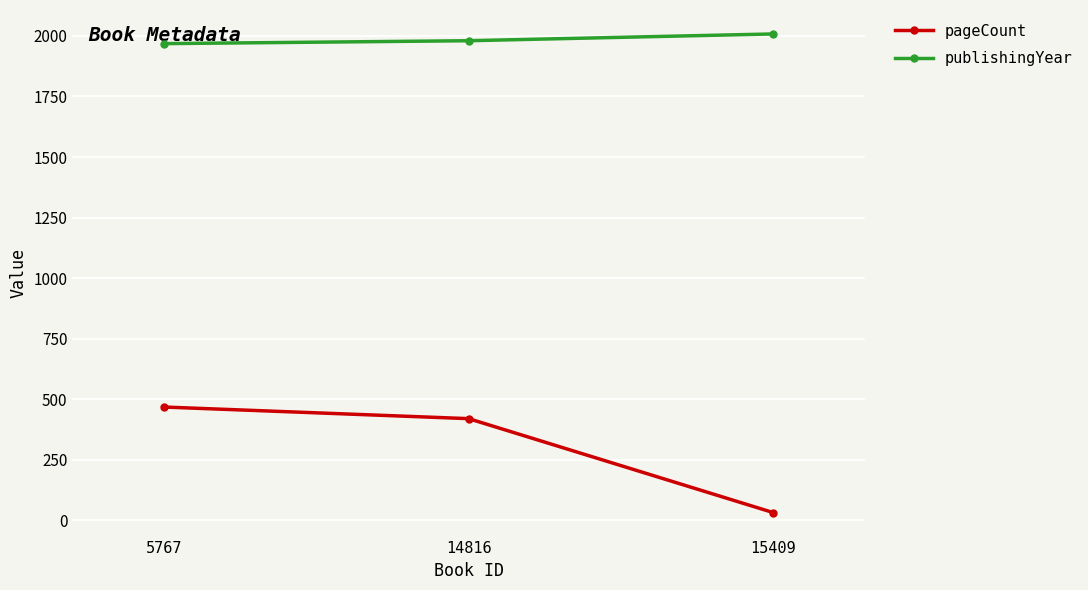

What is the highest value of the pageCount series?

468